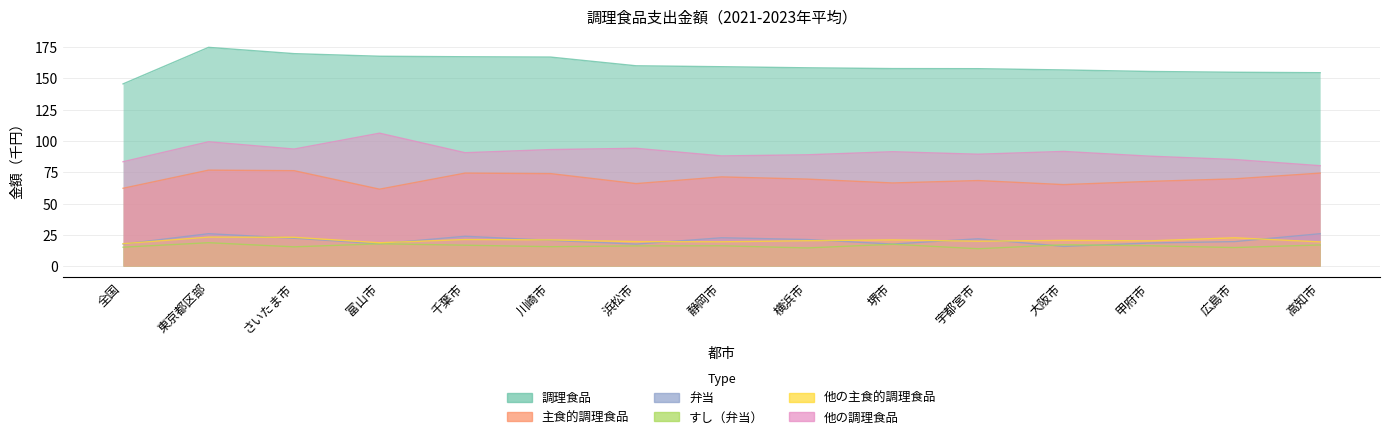

At how many categories does at least one series exceed 100?

15